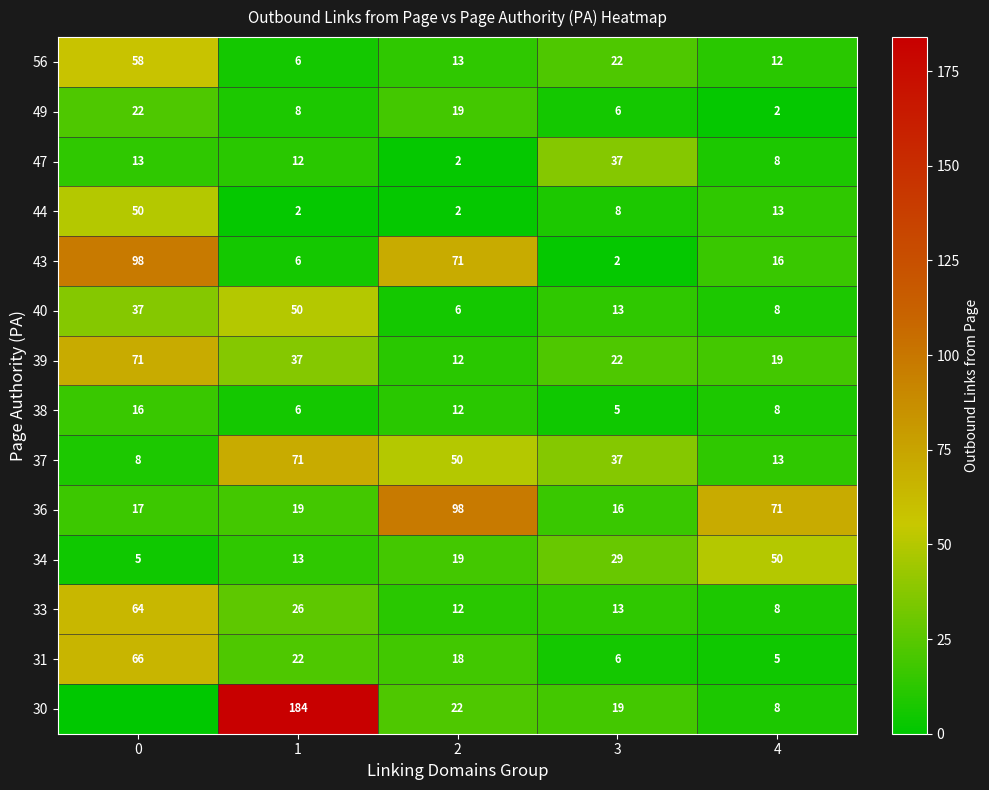

What is the difference between the maximum and minimum values in the 47 series?

35